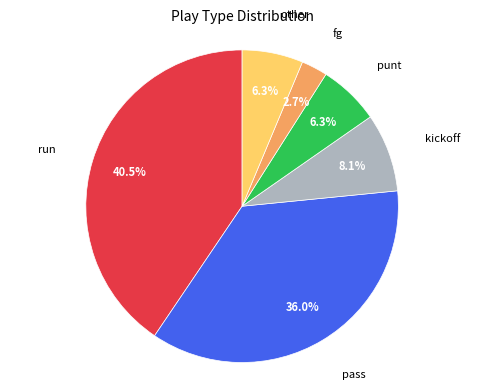

Is there a majority slice in this chart?

No